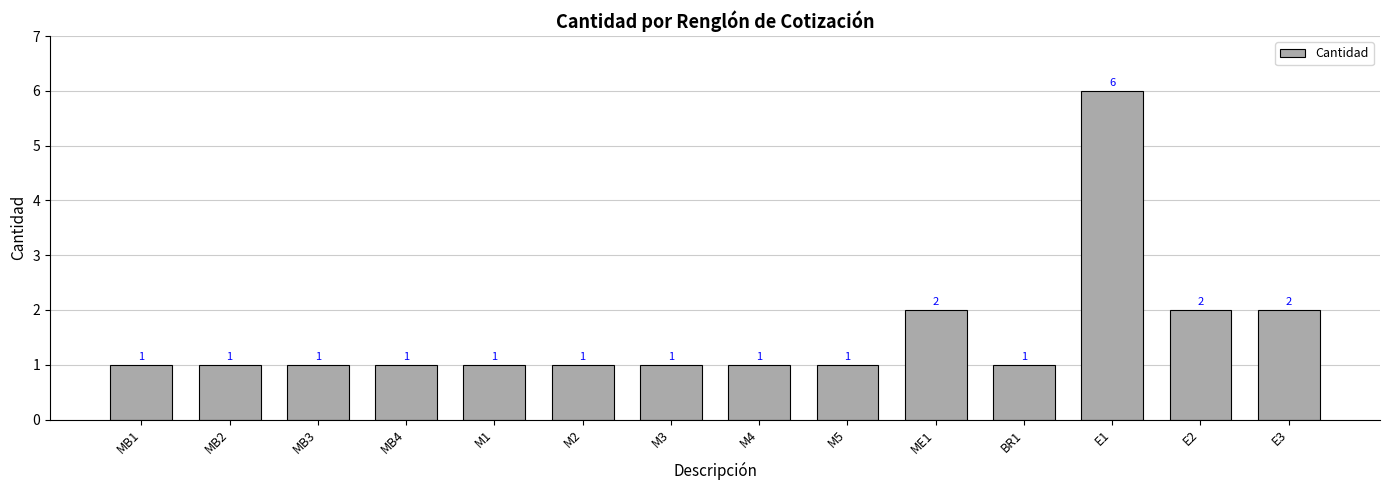

What is the label of the 4th bar from the left?

MB4